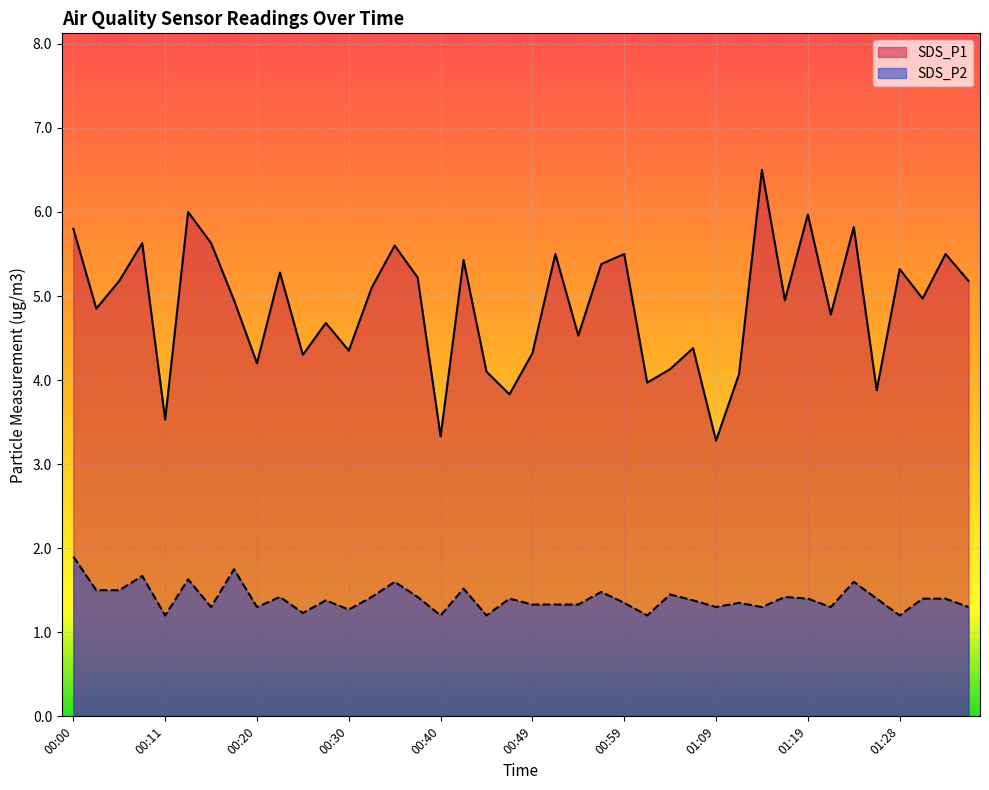

What is the total value across all series at 00:03?

6.3